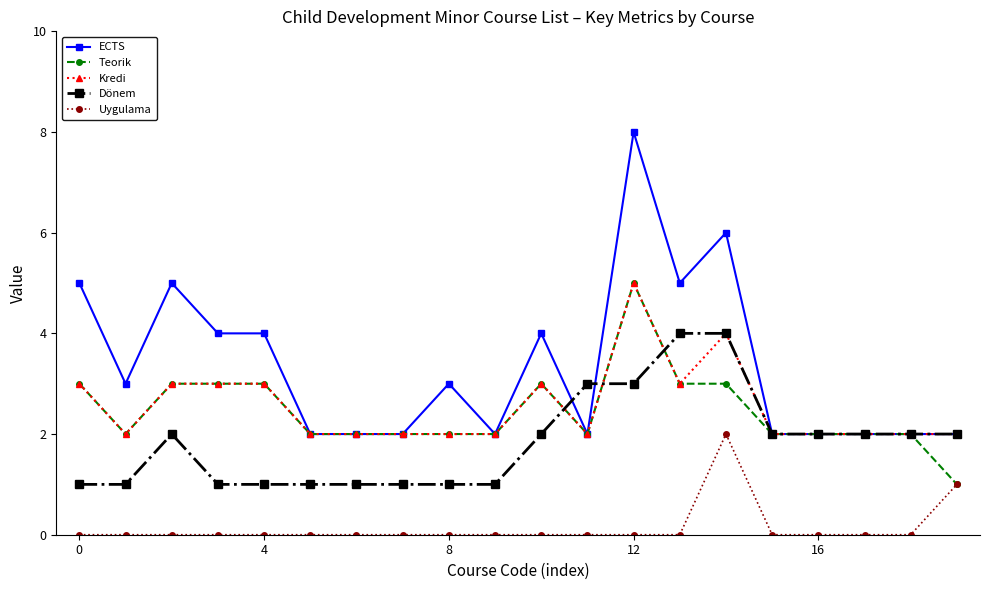

Is this an area chart (filled region under the line)?

No